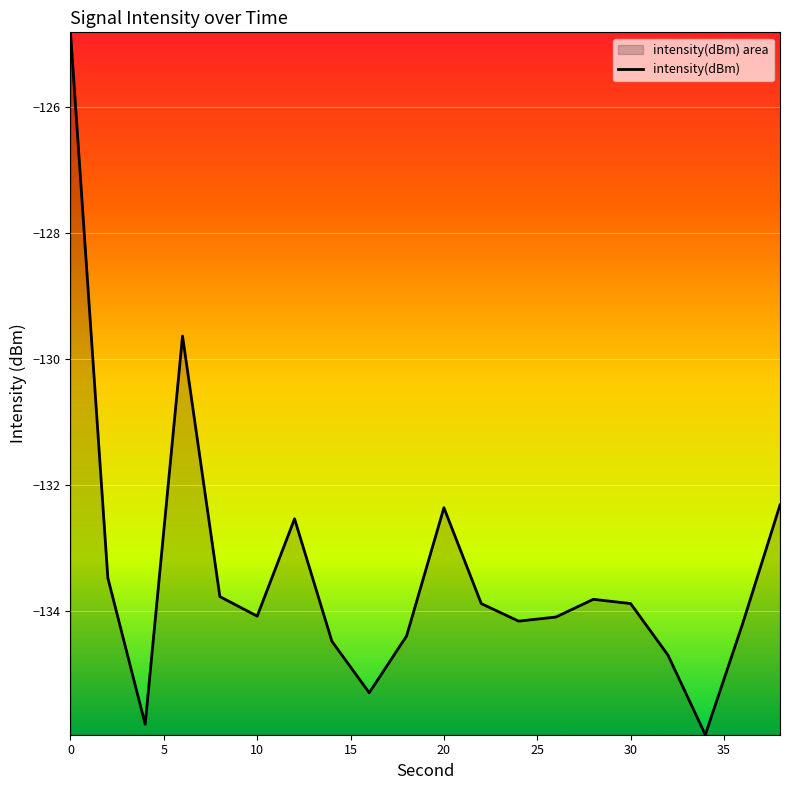

Count the number of categories in the chart.

20